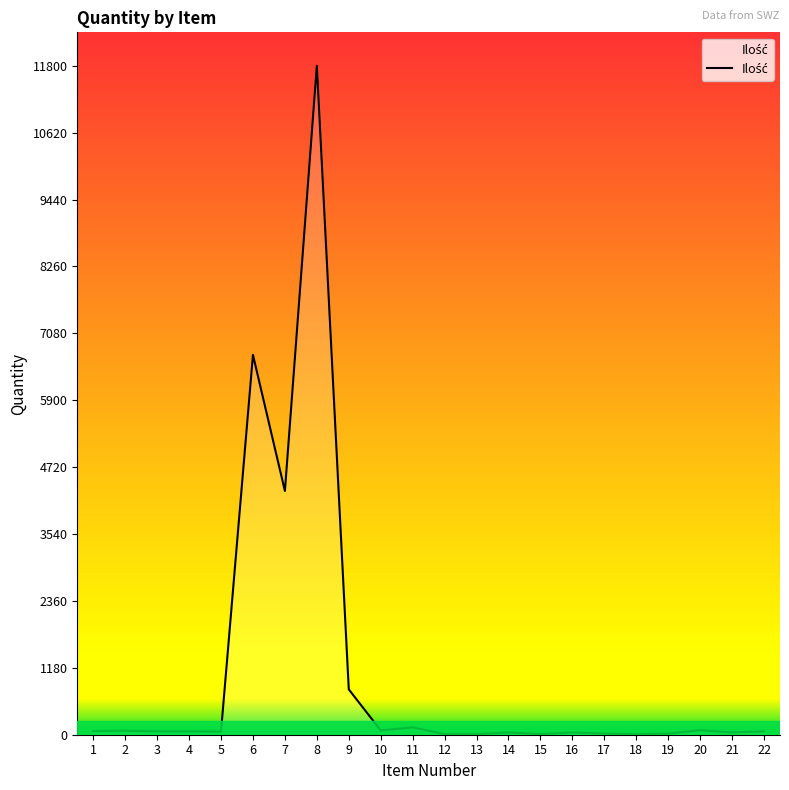

What is the maximum value shown in the chart?

11800